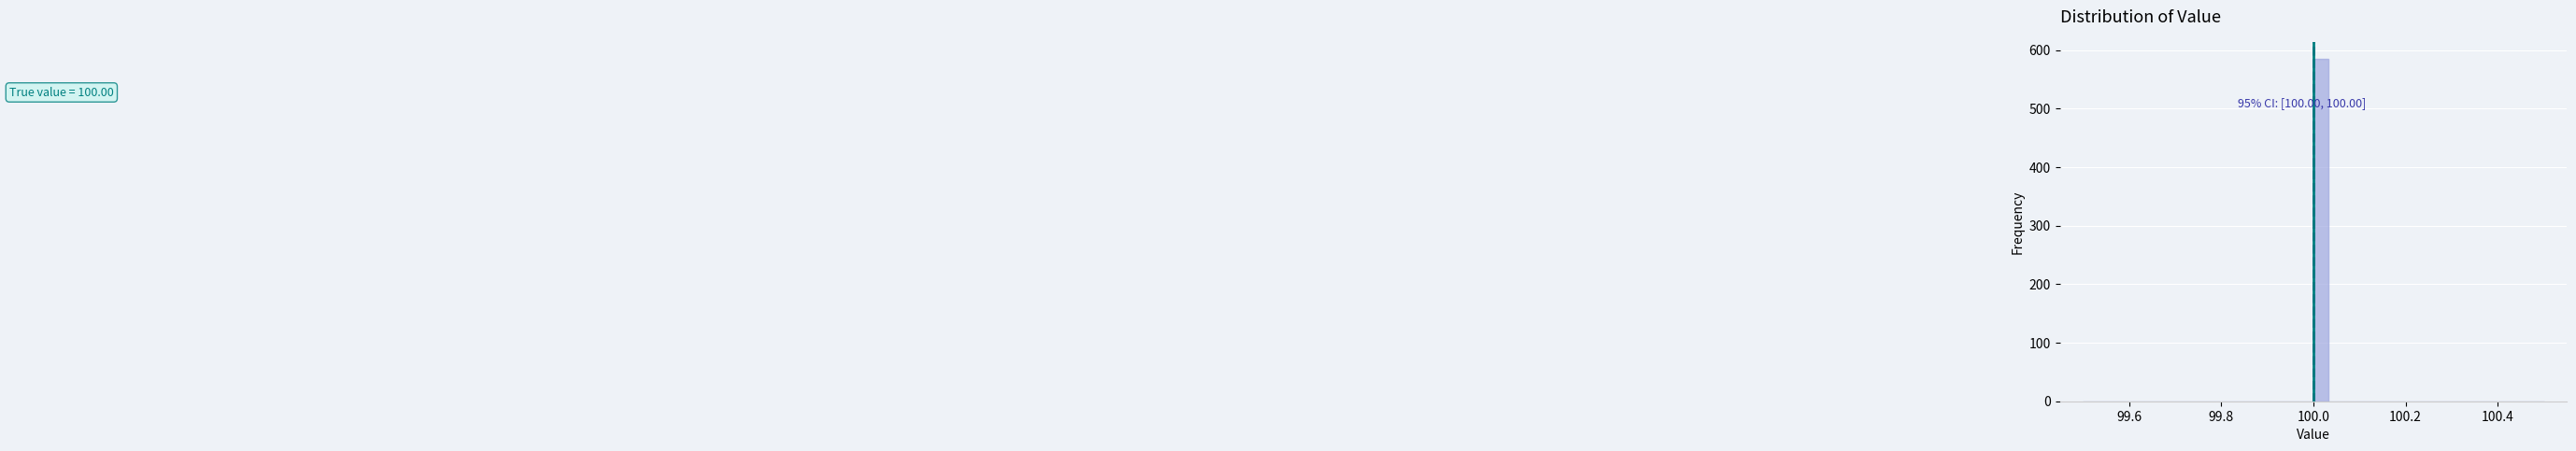

Around what value on the x-axis is the tallest bar? Give the approximate position of its centre, as read against the axis.

100.02